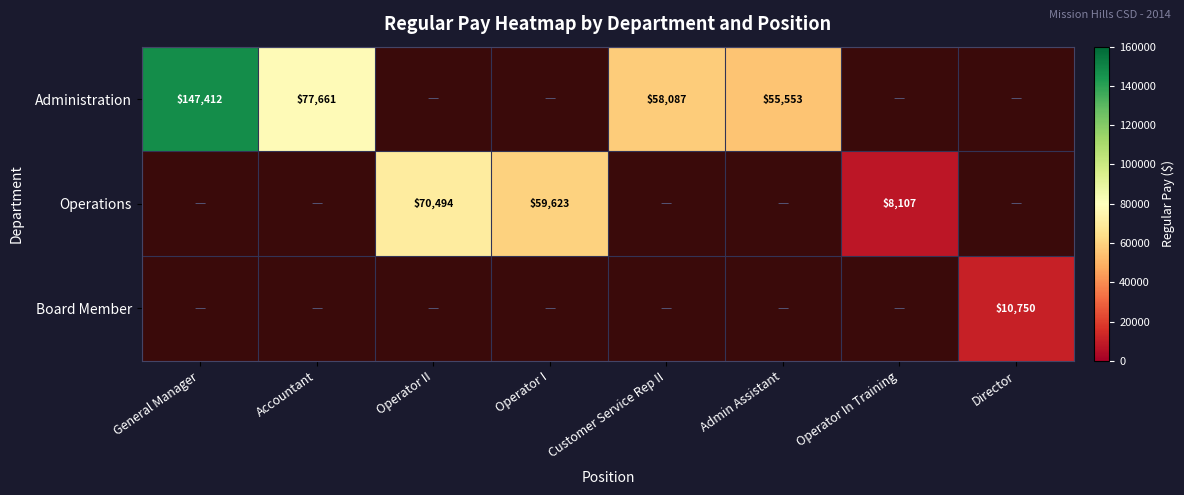

At how many categories does at least one series exceed 43304?

6